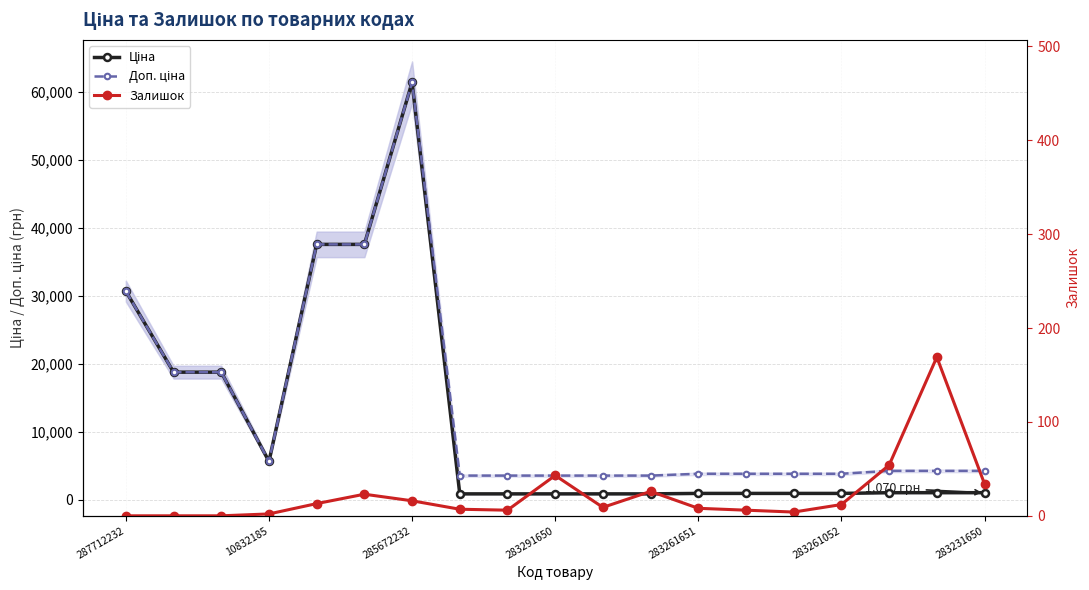

How many lines are shown in the chart?

3